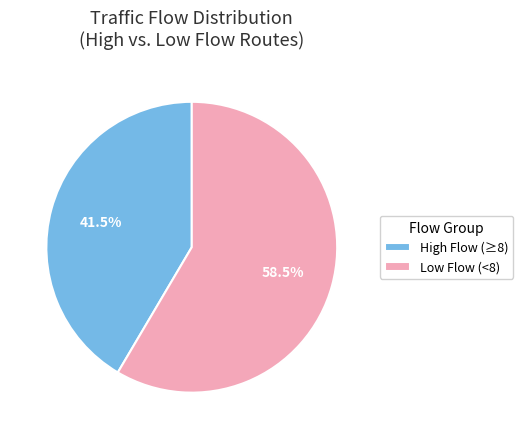

What percentage is NOT represented by Low Flow (<8)?

41.5%